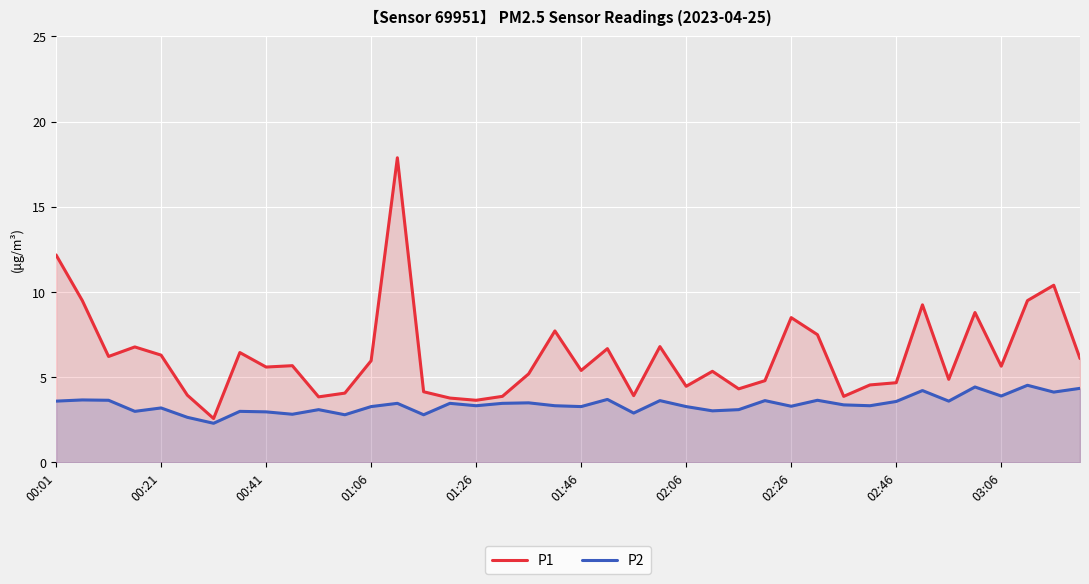

What is the difference between the maximum and minimum values in the P2 series?

2.2